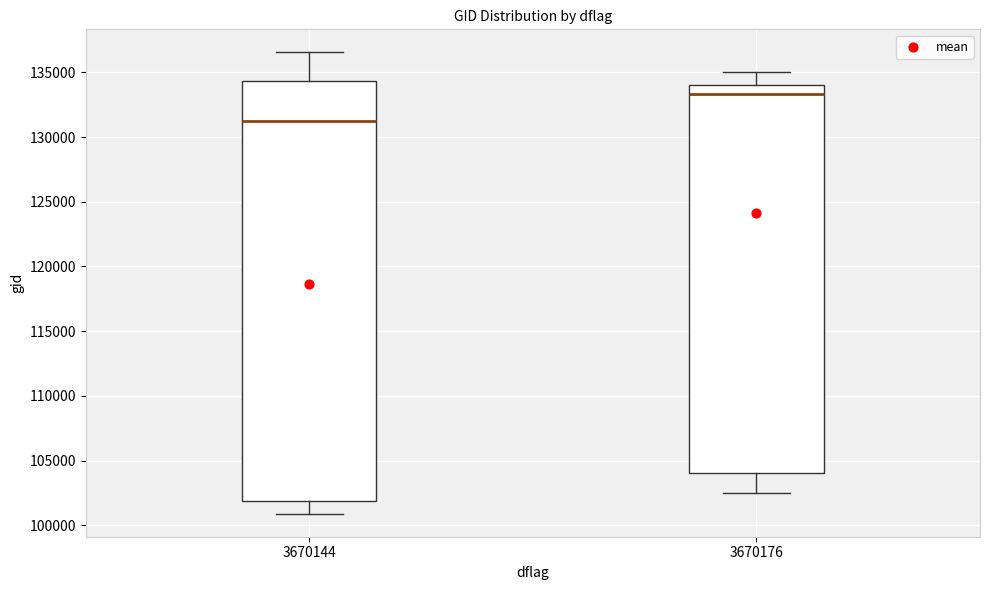

Which box has the highest median line?

3670176